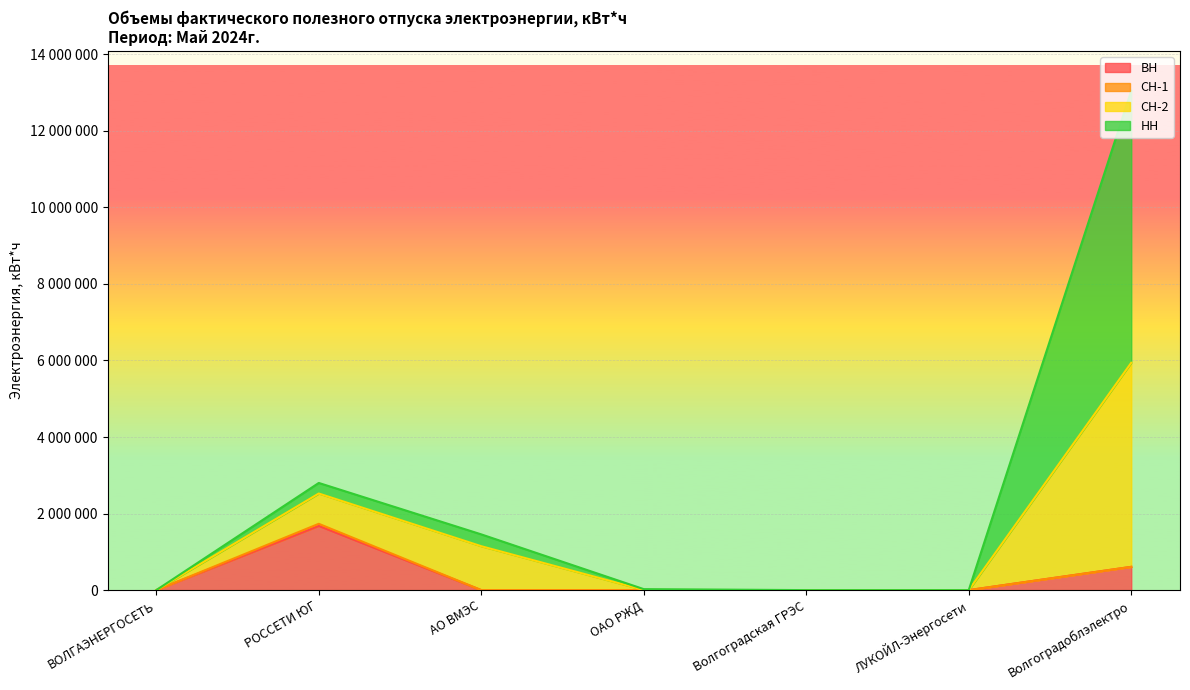

Is it true that ВН equals 0 at Волгоградская ГРЭС?

True